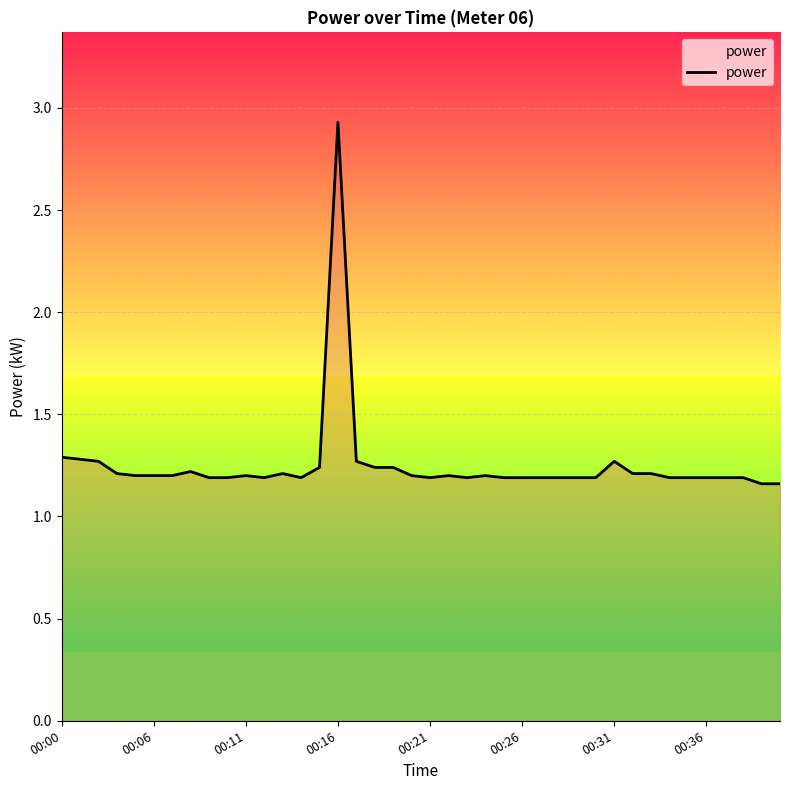

What is the average value?

1.3